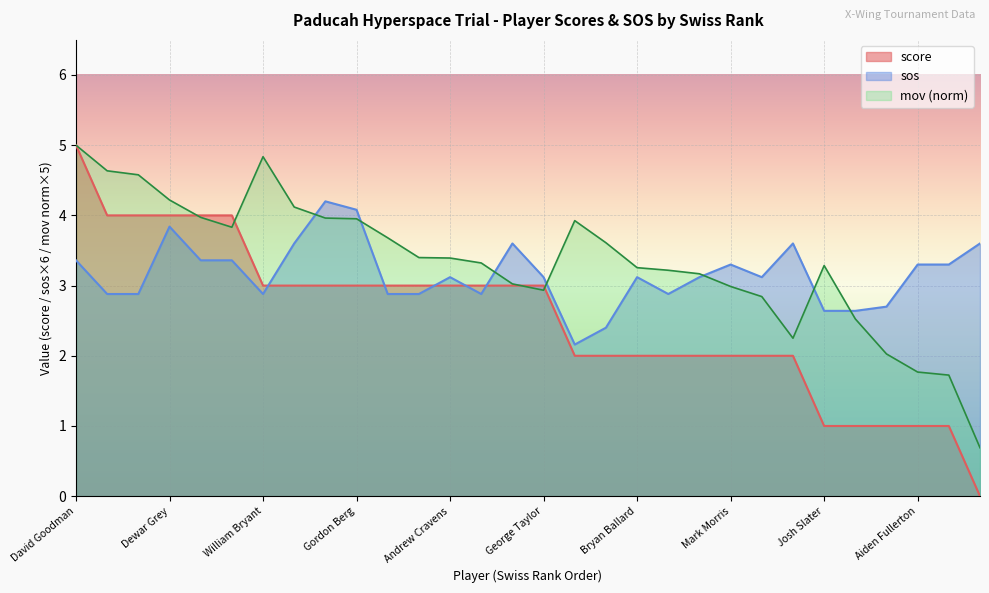

At Gordon Berg, list the series in order from smallest to largest.

score, mov (norm), sos